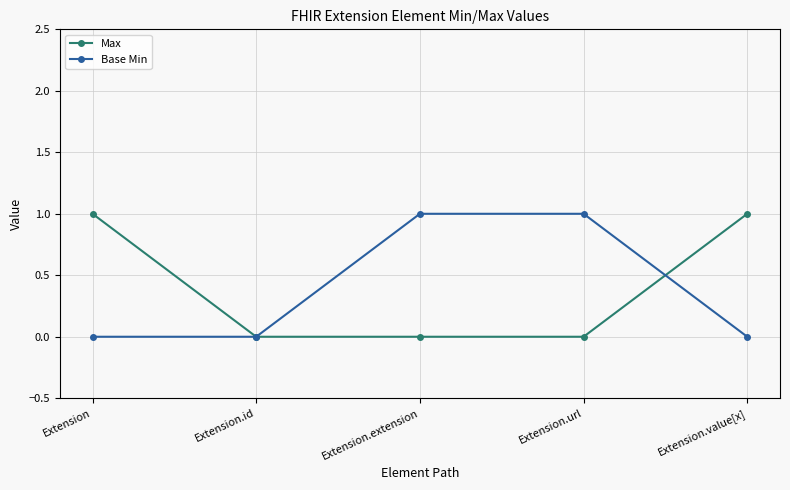

Is this an area chart (filled region under the line)?

No